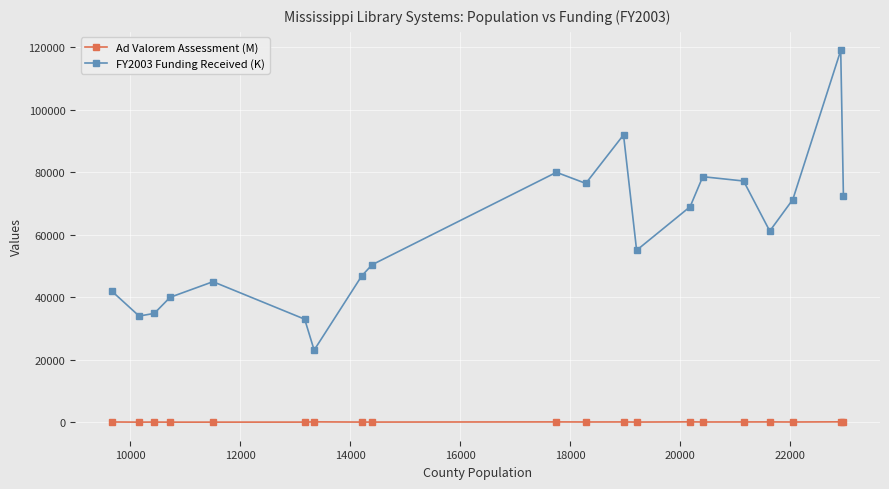

True or false: FY2003 Funding Received (K) has more than 0 points higher than both neighbors.

True